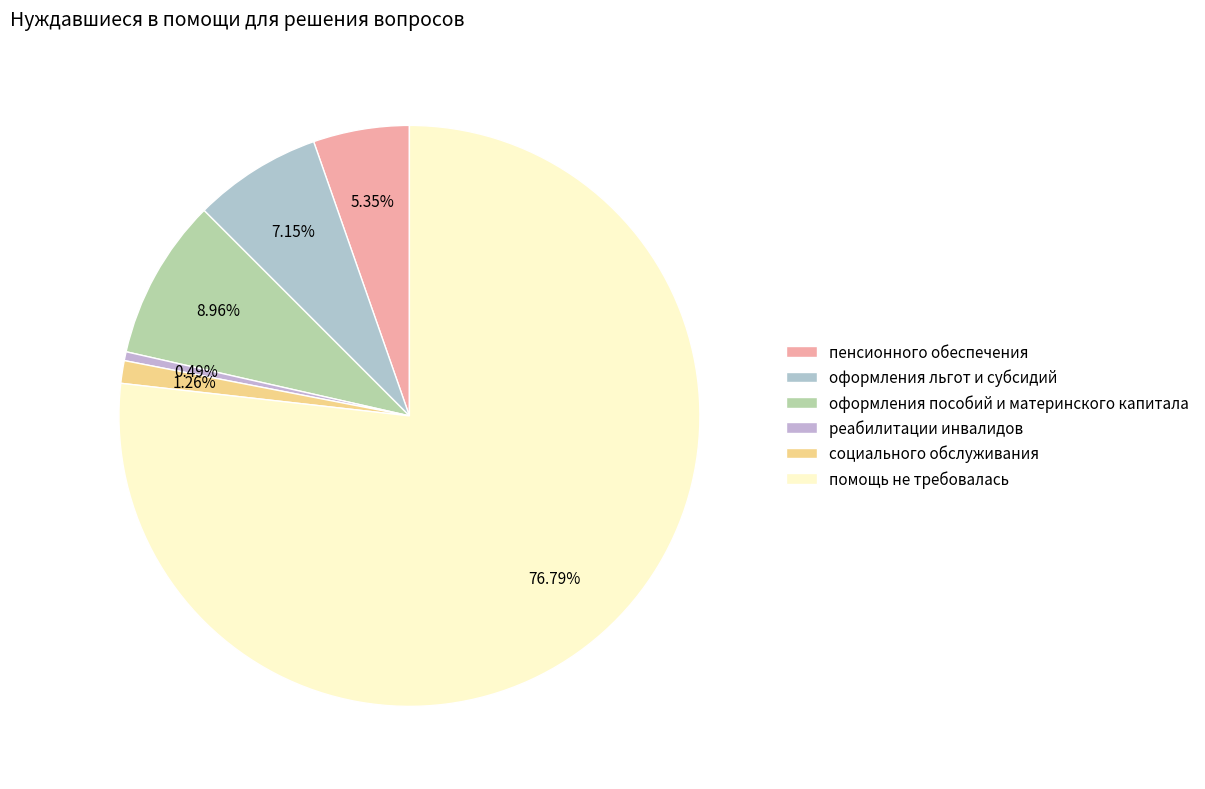

Does any single category account for the majority?

Yes